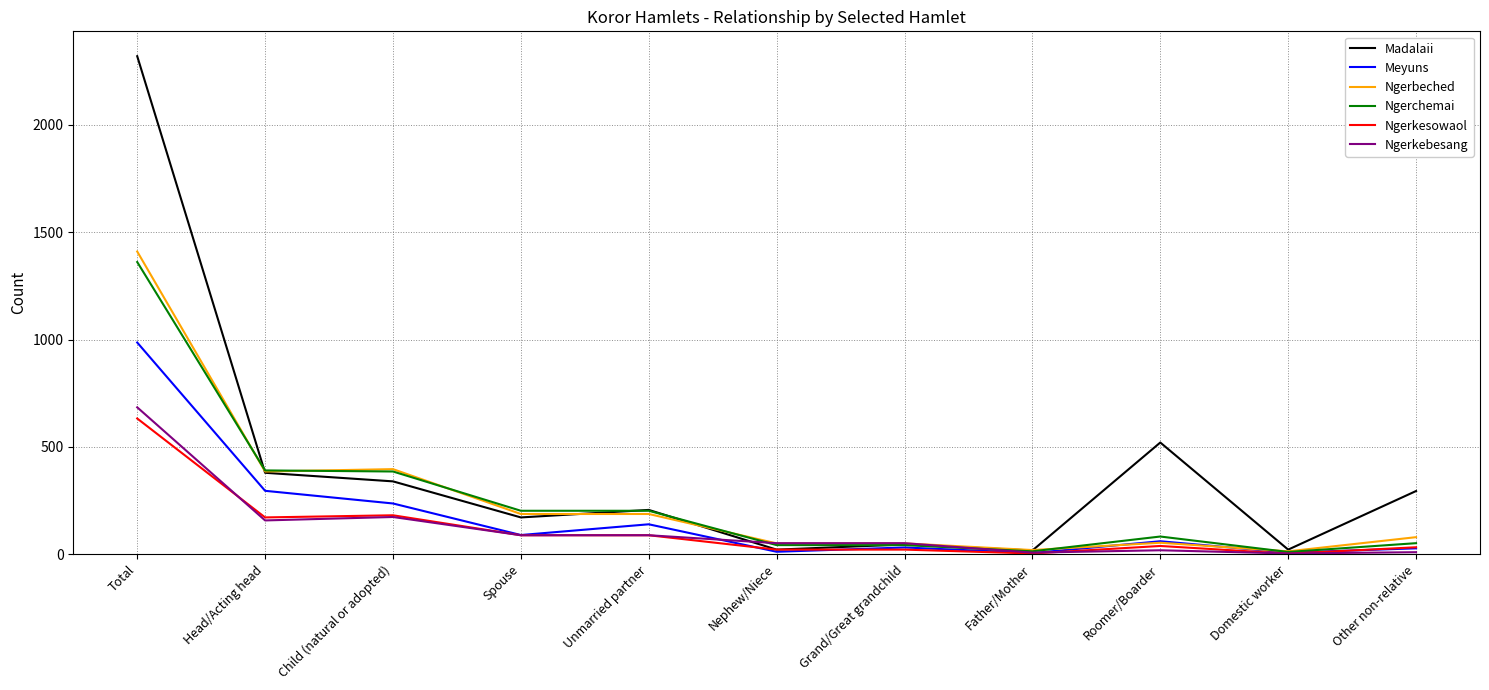

List the series in order of their peak value, lowest first.

Ngerkesowaol, Ngerkebesang, Meyuns, Ngerchemai, Ngerbeched, Madalaii